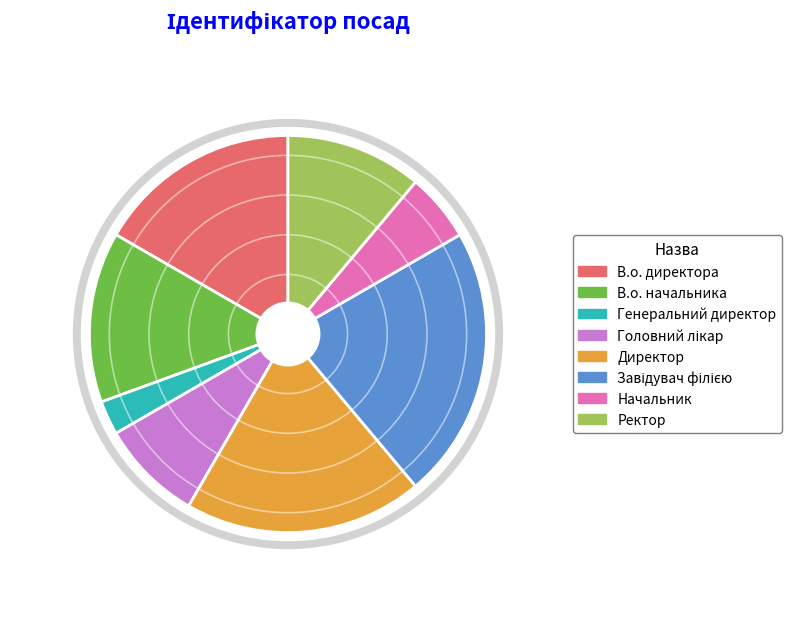

Combined, what portion of the pie is В.о. начальника and Начальник?

19.4%